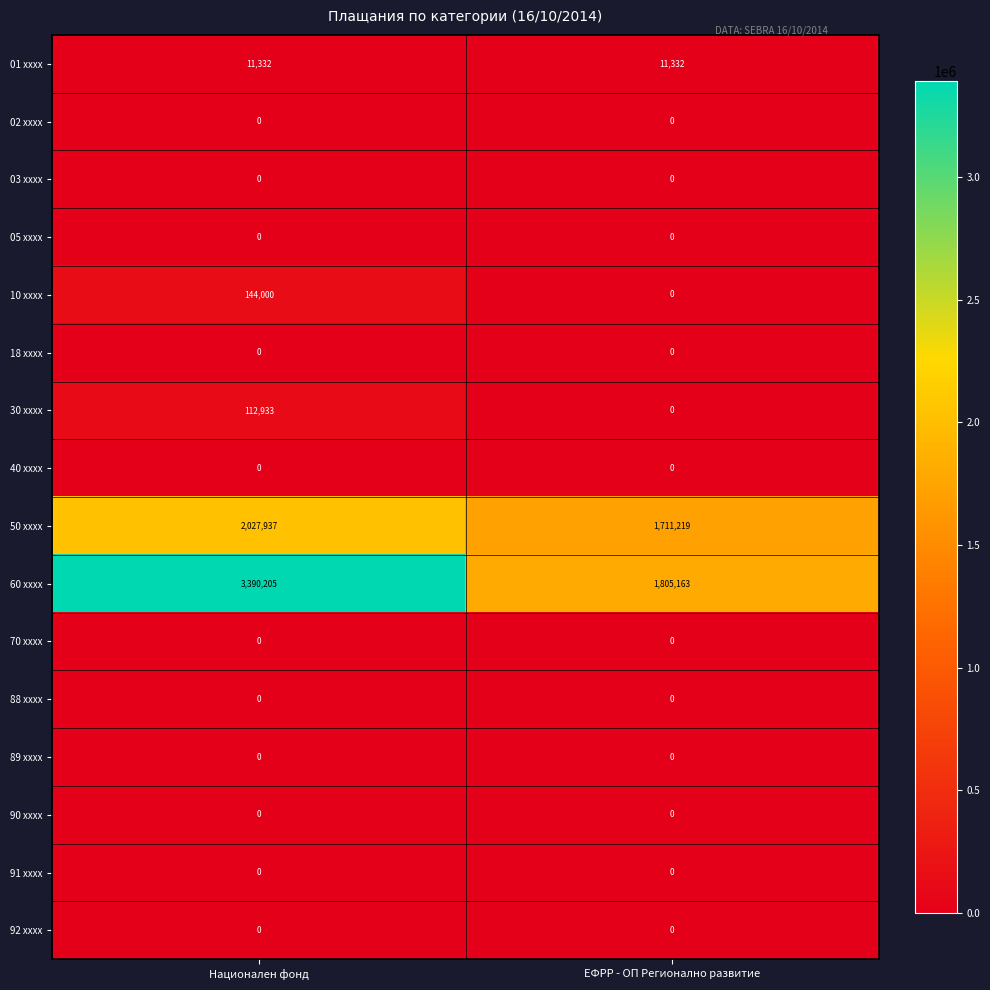

What is the sum of all 01 xxxx values?

22664